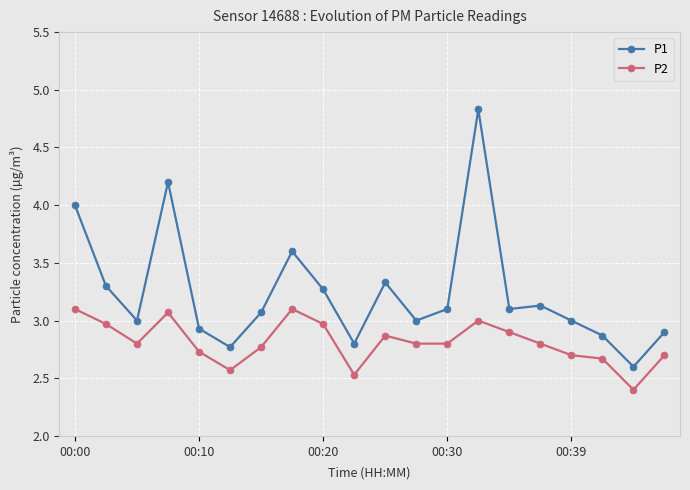

What is the difference between the maximum and minimum values in the P1 series?

2.2